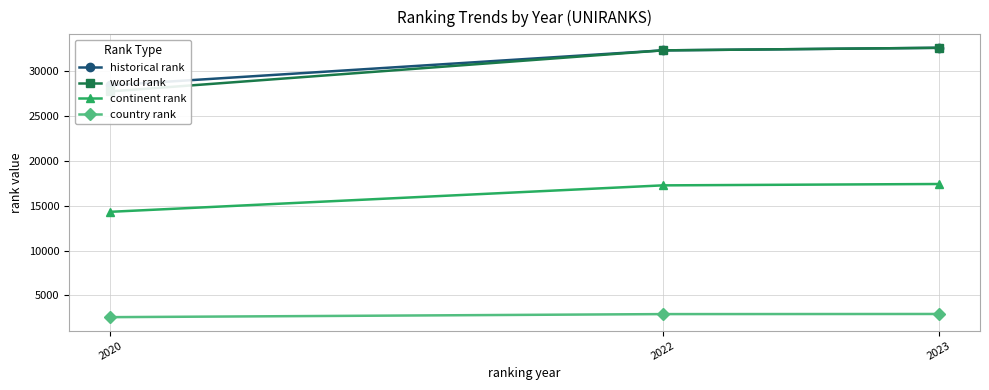

How many lines are shown in the chart?

4